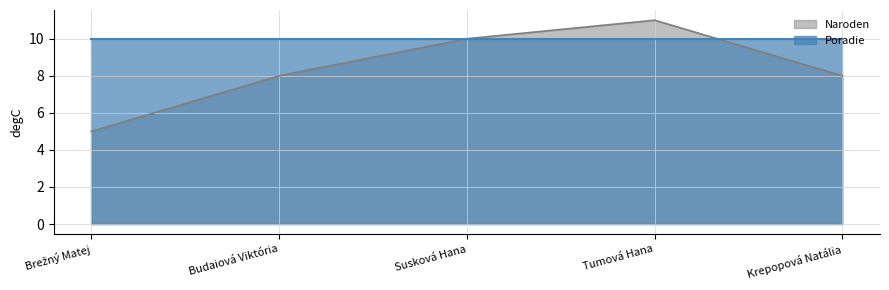

What is the change in value from Brežný Matej to Budaiová Viktória?

+3